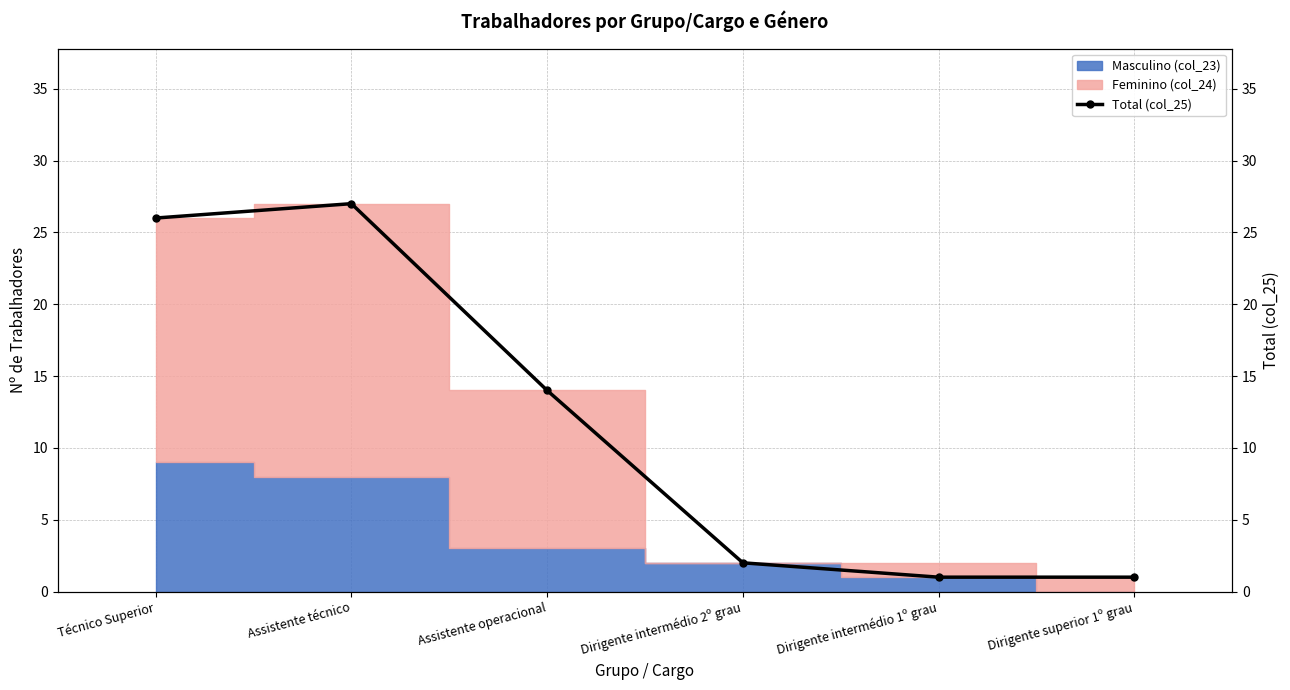

What is the change in value from Assistente operacional to Dirigente superior 1º grau?

-13